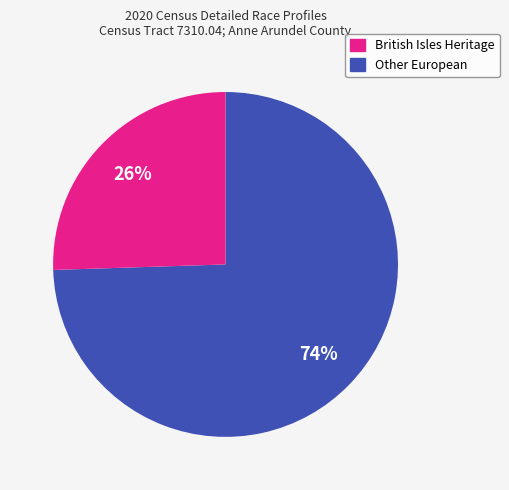

To the nearest percent, what is the average slice percentage?

50%